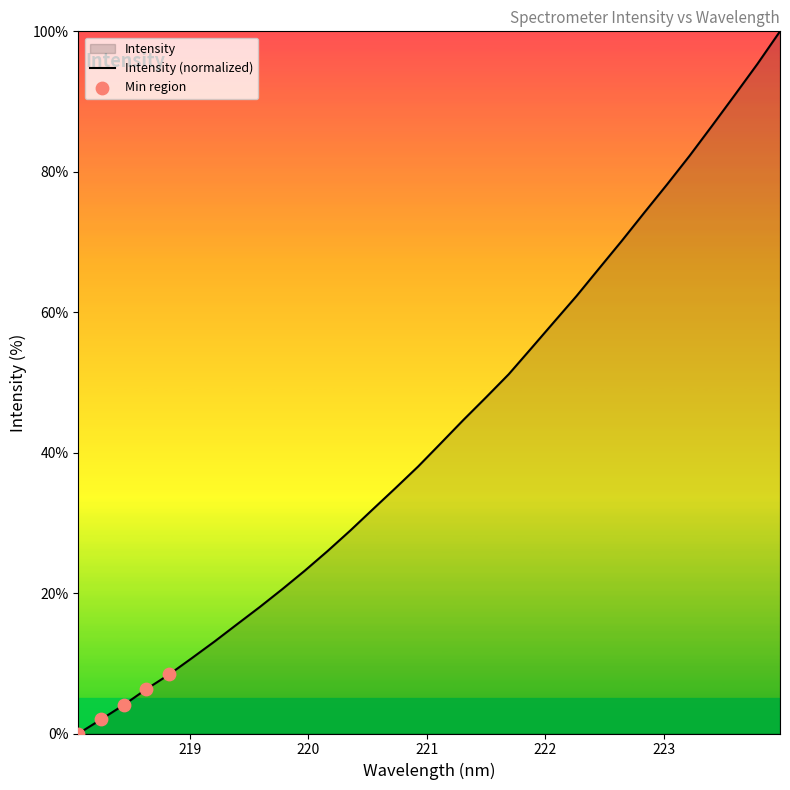

What is the maximum value shown in the chart?

100.0